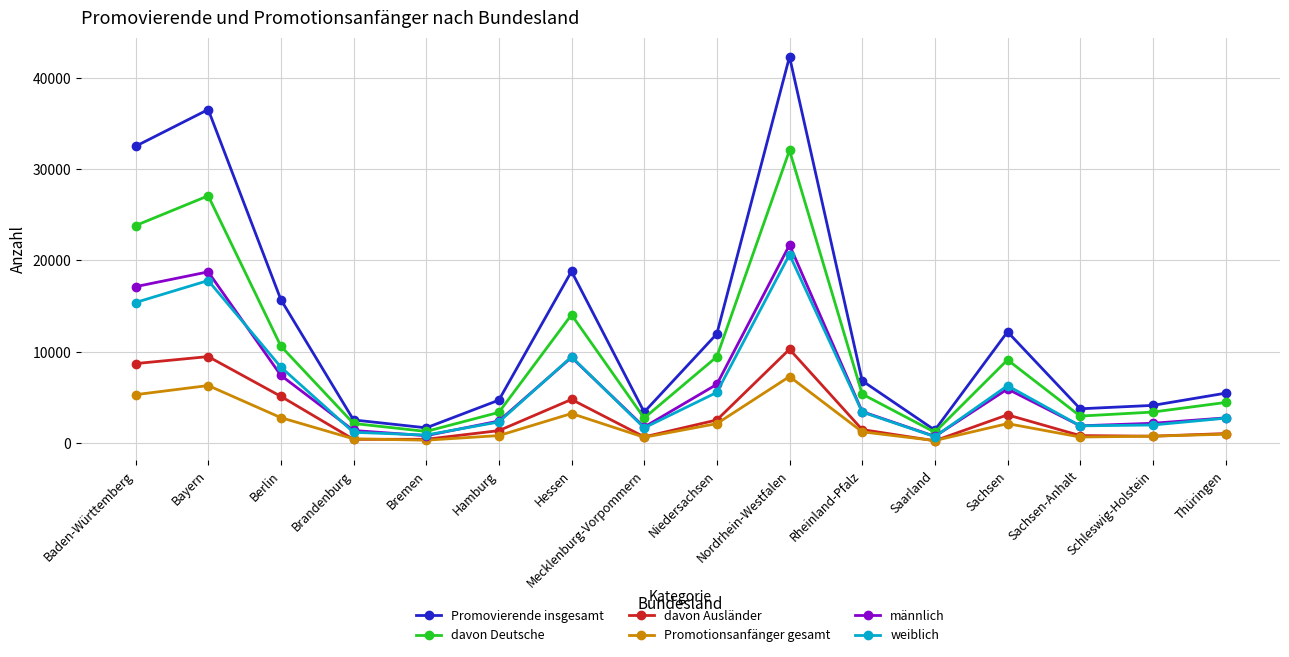

At which label is weiblich closest to 10659?

Hessen